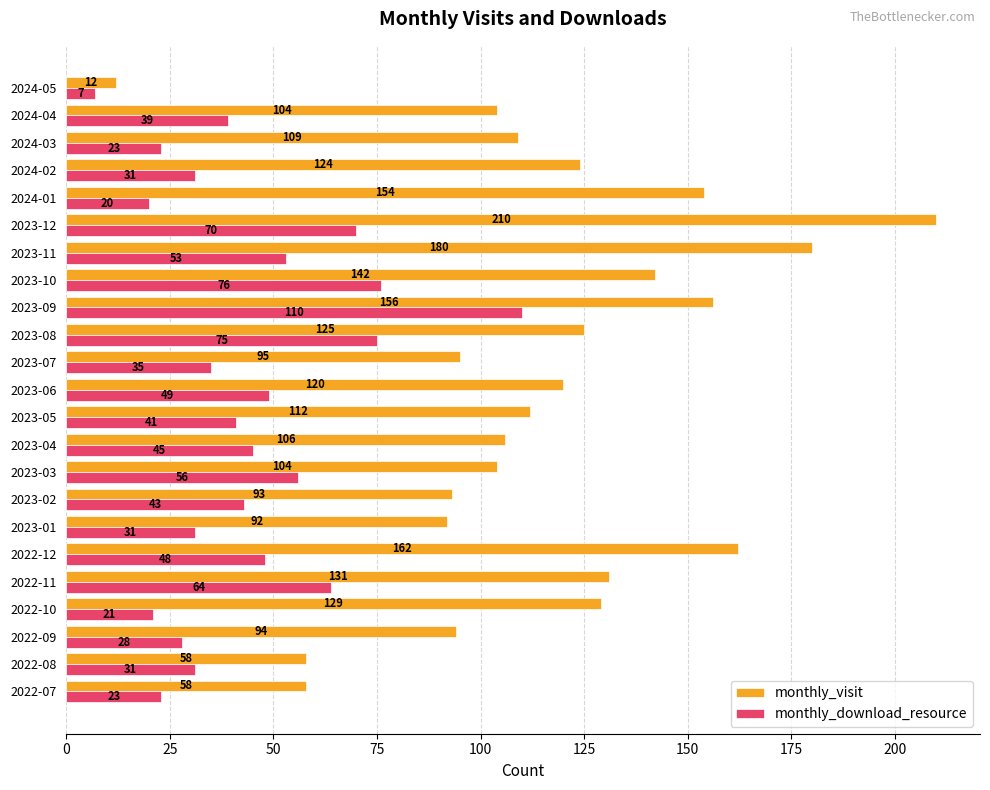

Which series has the largest range (max minus min)?

monthly_visit